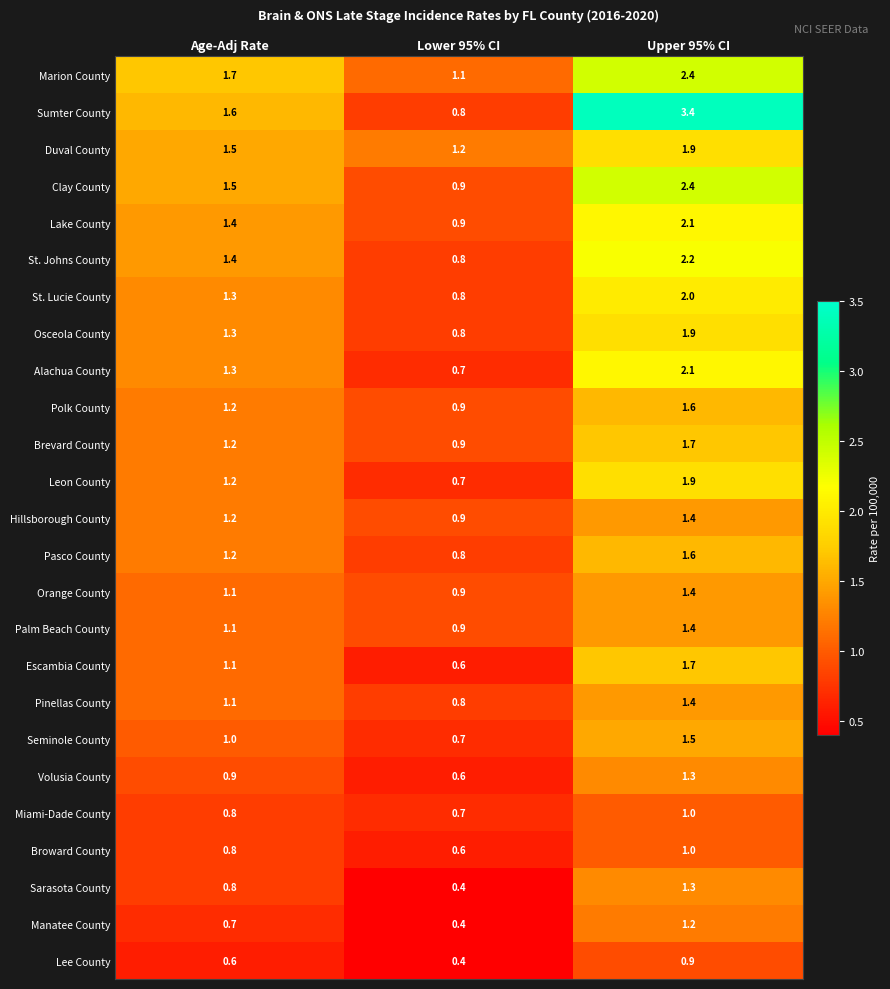

Between Age-Adj Rate and Upper 95% CI, which series saw the biggest shift?

Sumter County